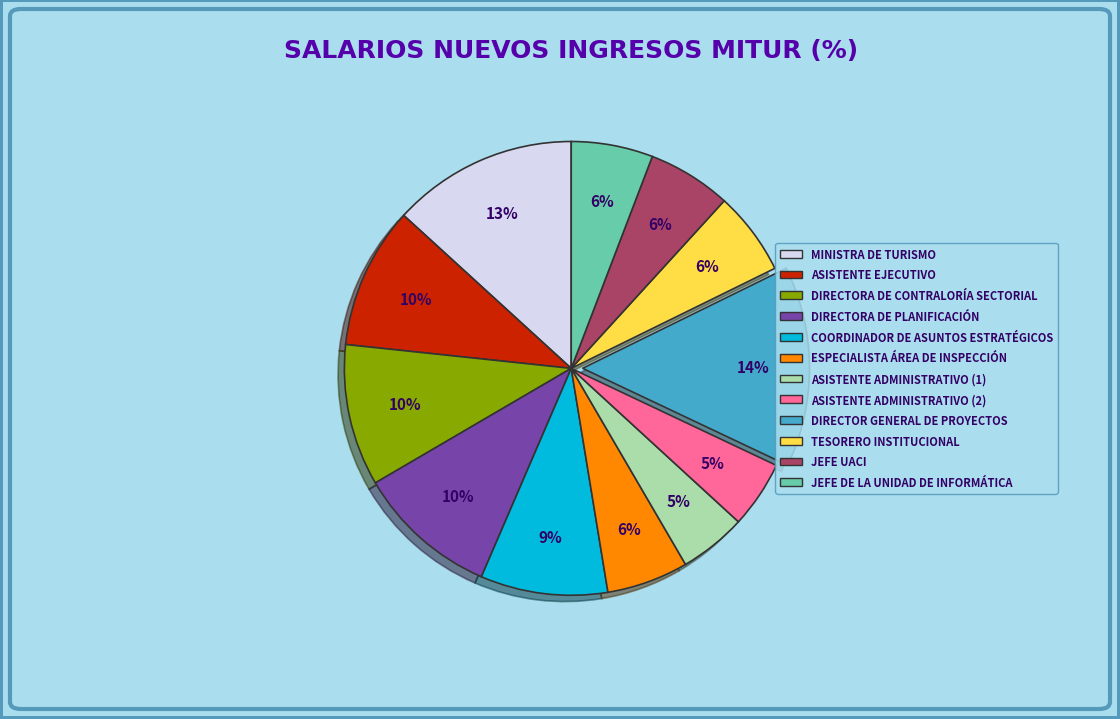

The JEFE UACI slice represents 6% of the pie. True or false?

True